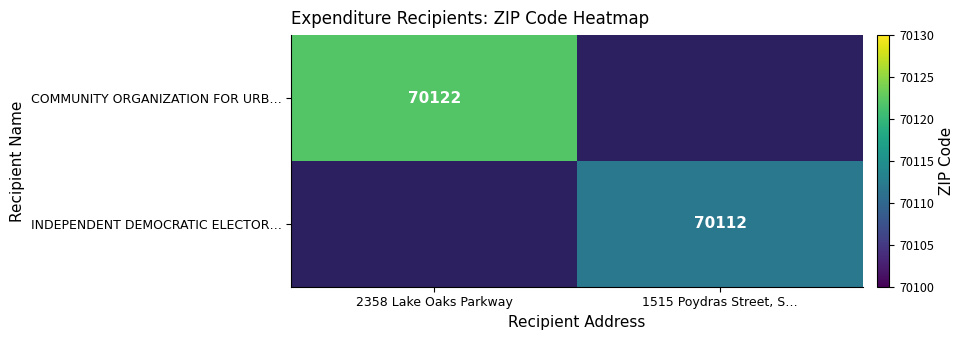

Which series has the widest spread of values?

COMMUNITY ORGANIZATION FOR URB…